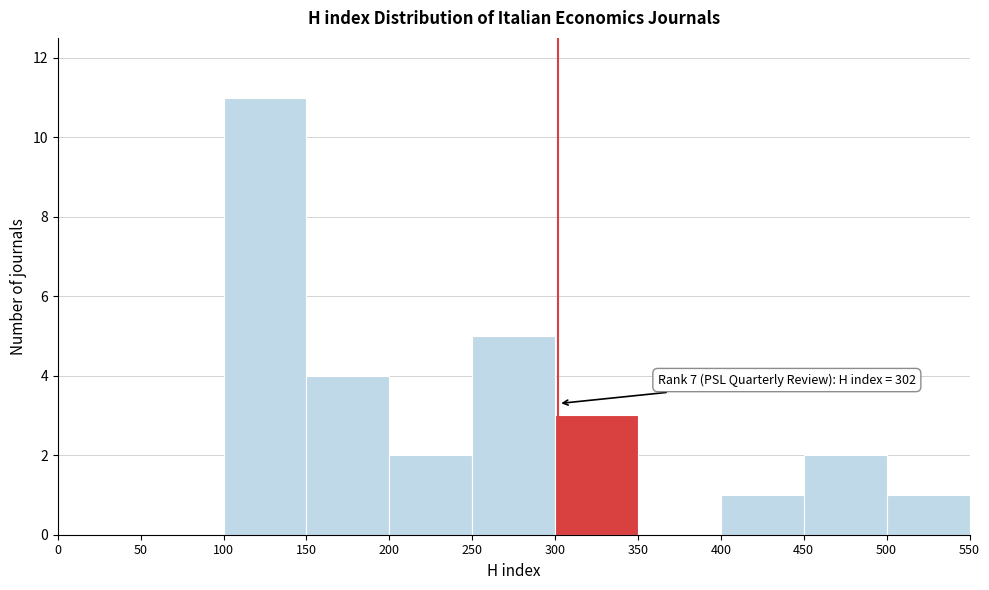

Which range on the x-axis has the tallest bar?

100 to 150